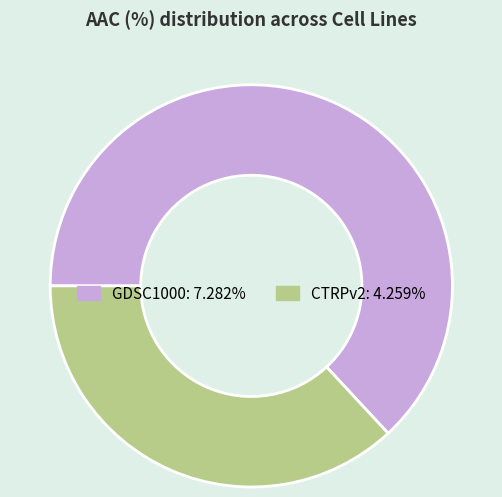

Do GDSC1000 and CTRPv2 together represent more than half of the pie?

Yes